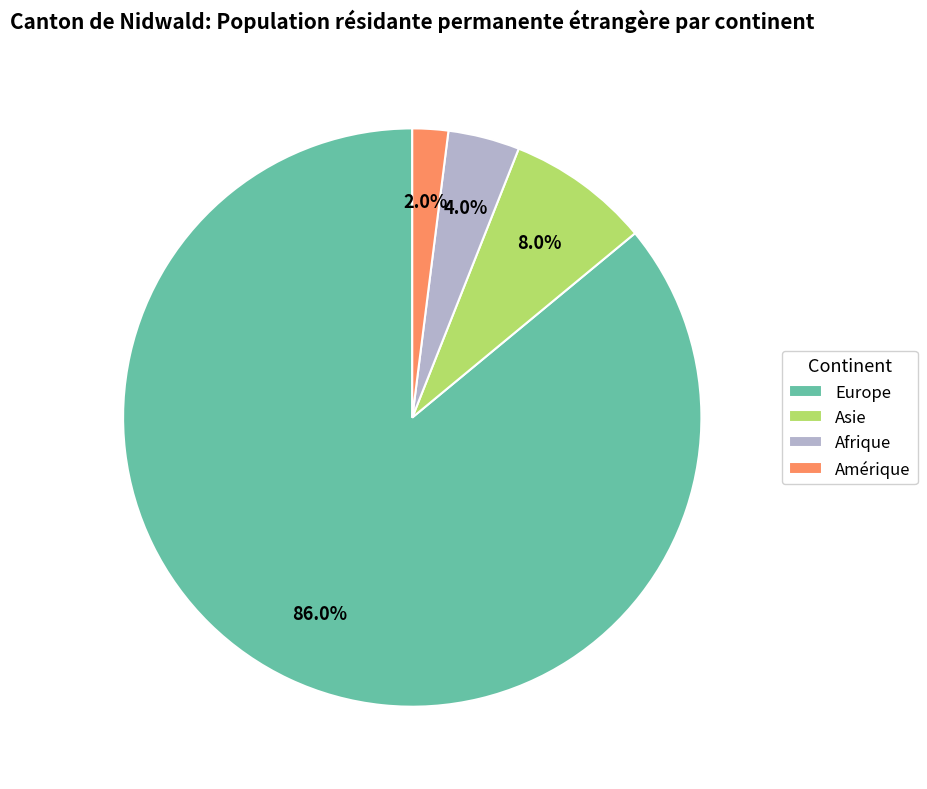

To the nearest percent, what is the average slice percentage?

25%